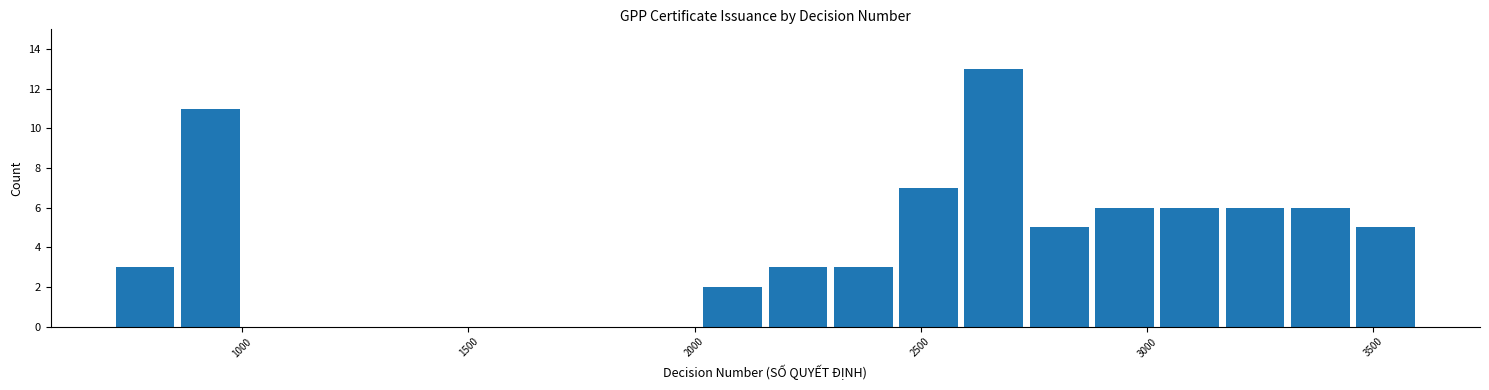

Read against the x-axis, roughly where is the centre of the tallest bar?

2650